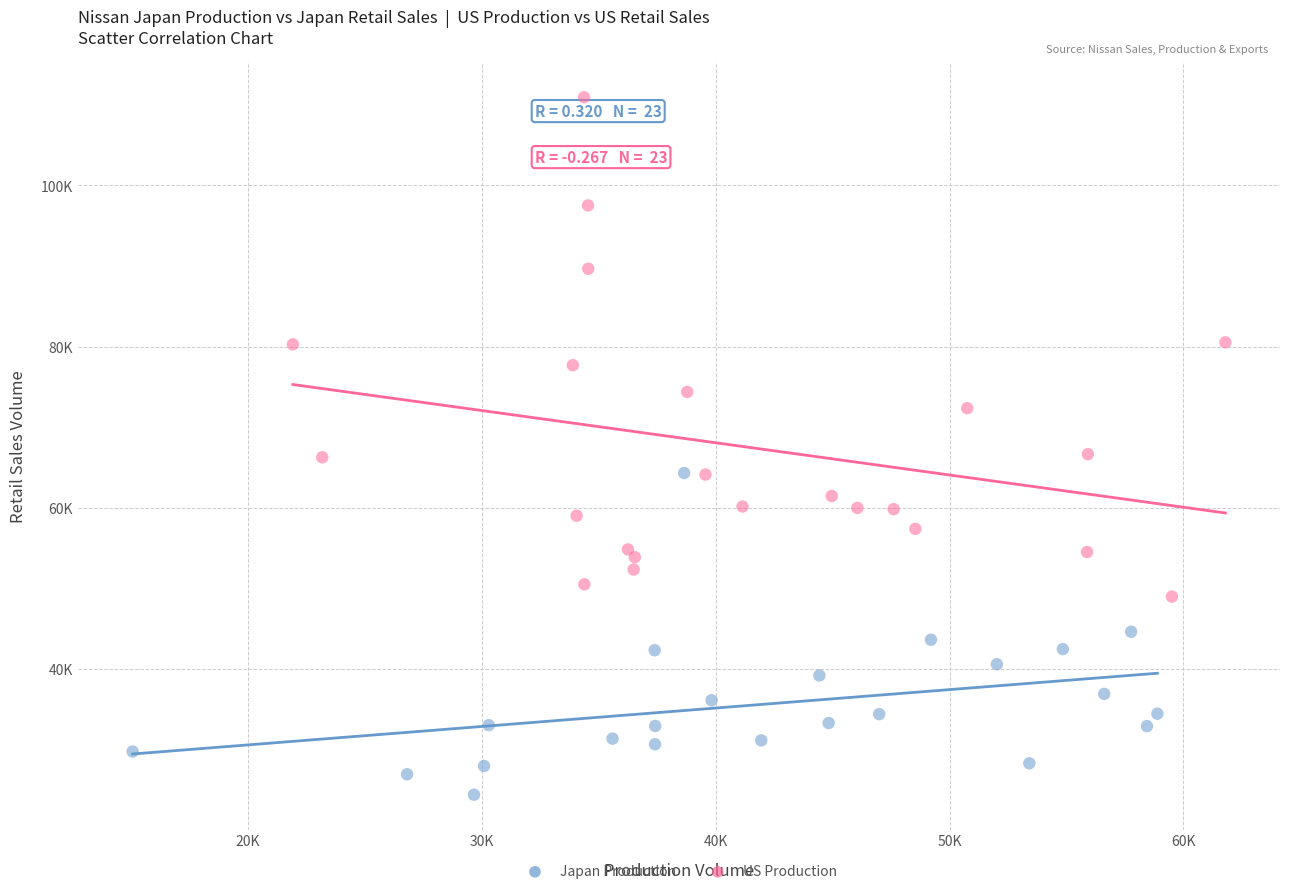

Which series has the widest spread of Y values?

US Production